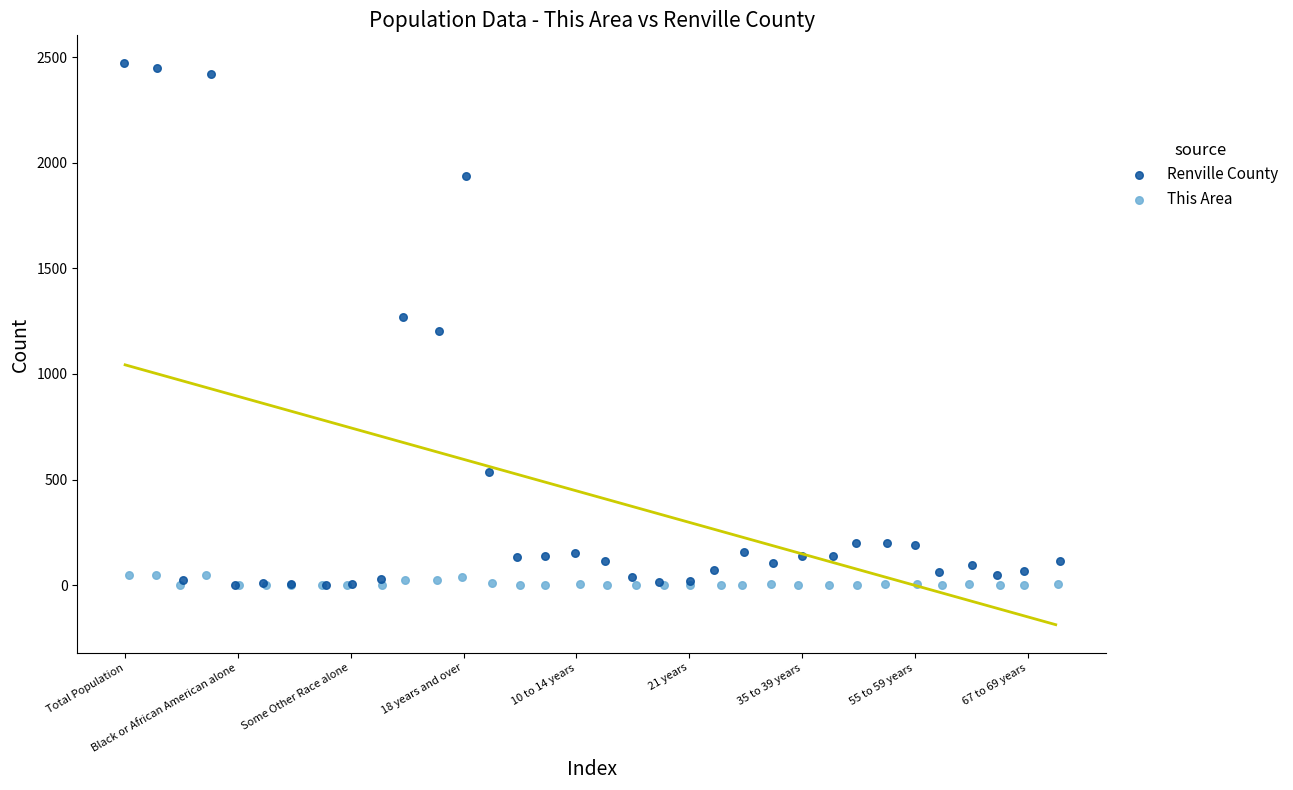

Which series reaches the maximum Y coordinate?

Renville County